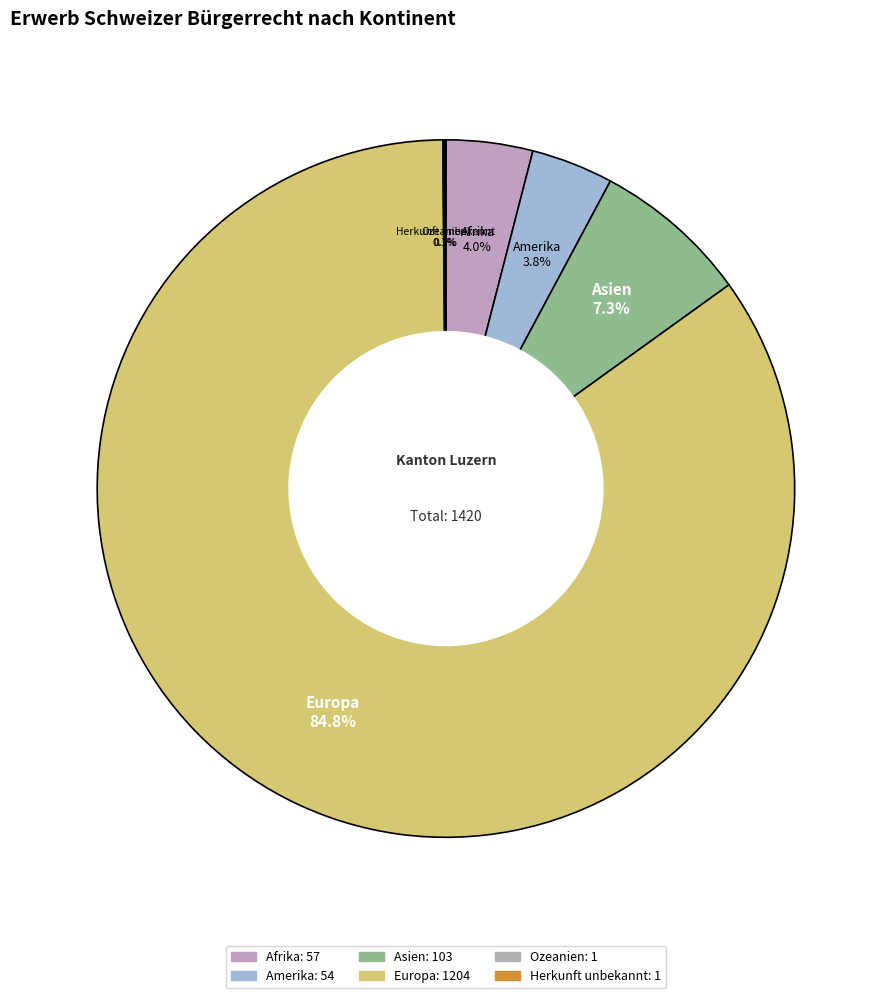

True or false: Asien accounts for 16% of the total.

False